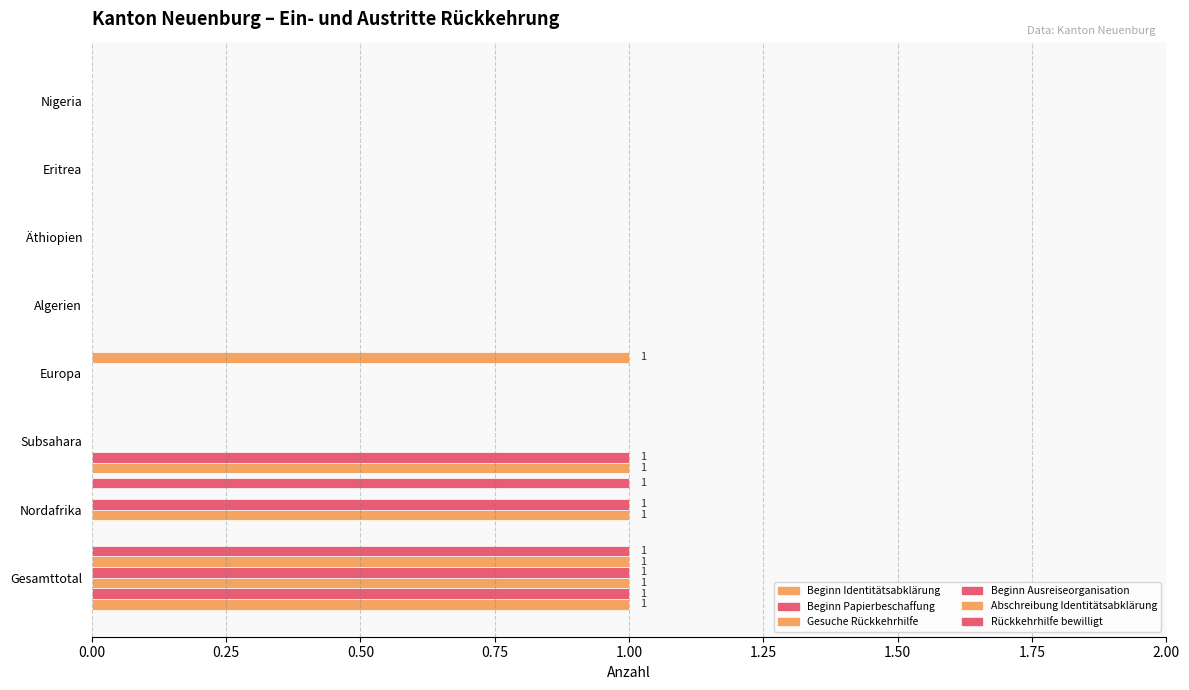

What is the label of the 4th bar from the right?

Algerien